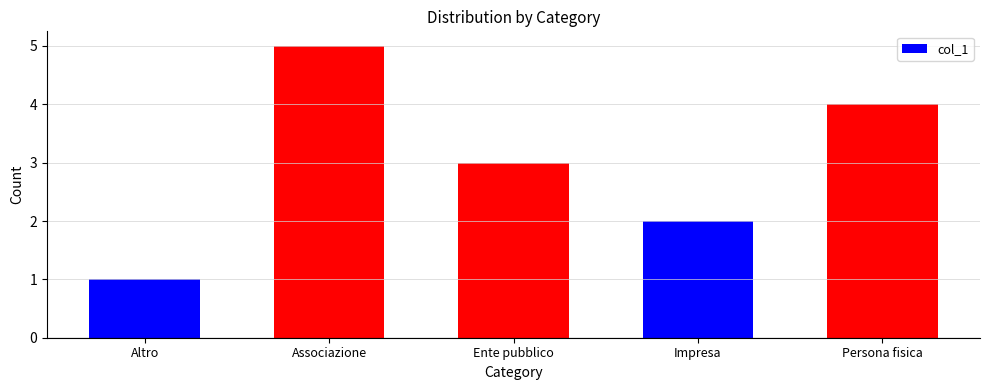

At which category does the chart reach its peak across all series?

Associazione